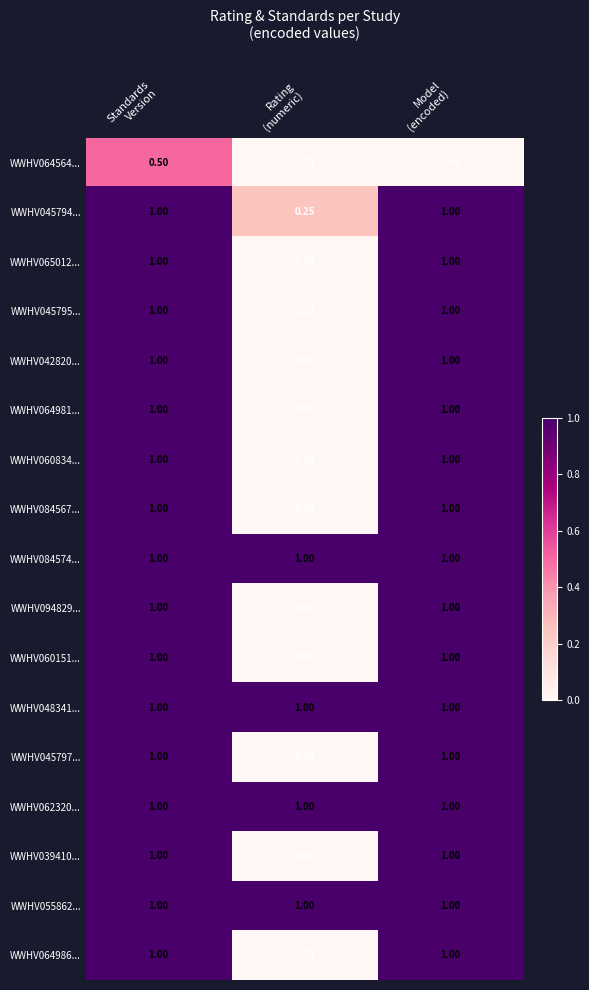

What is the greatest value displayed?

1.0